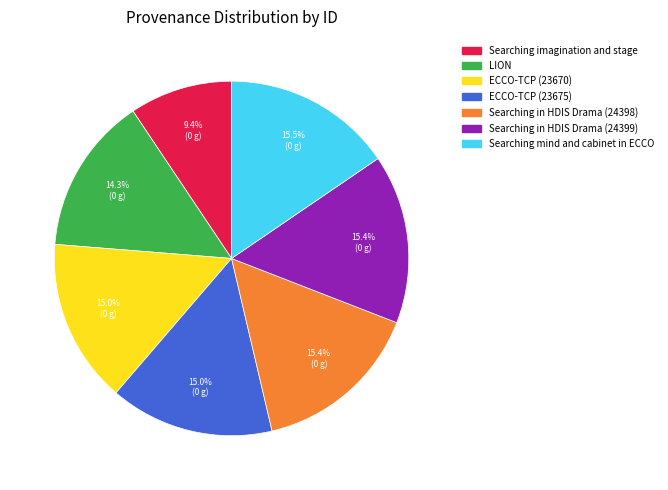

Count the number of slices in the pie.

7